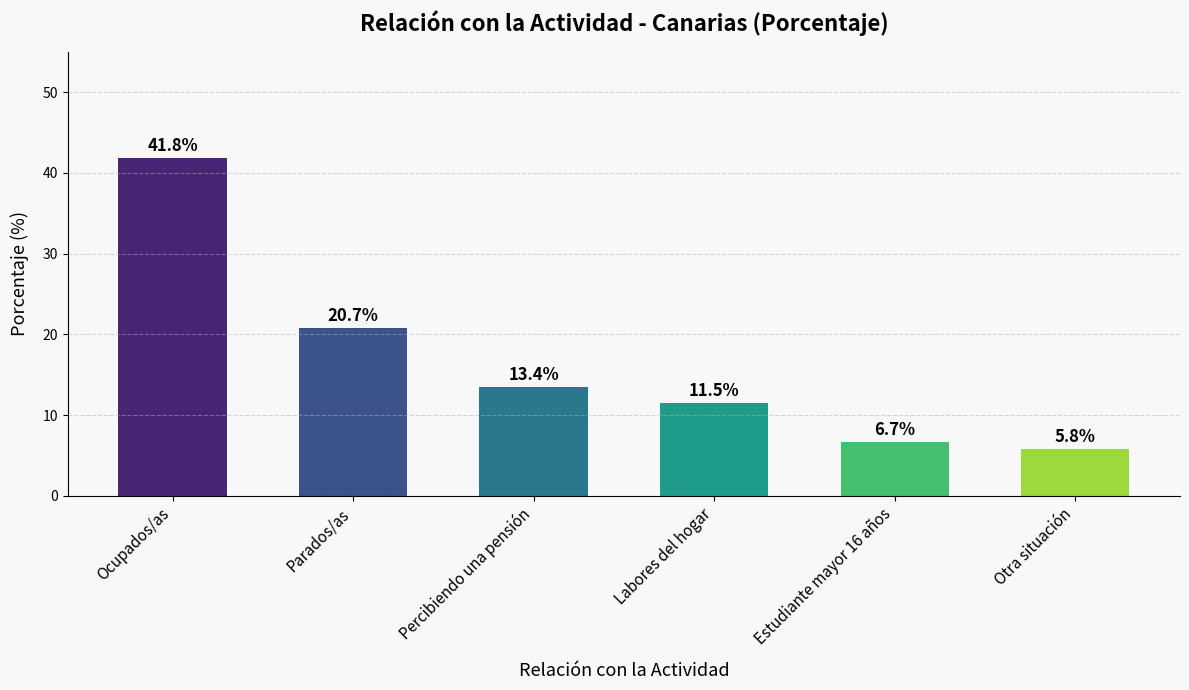

At which label is the value closest to 23?

Parados/as